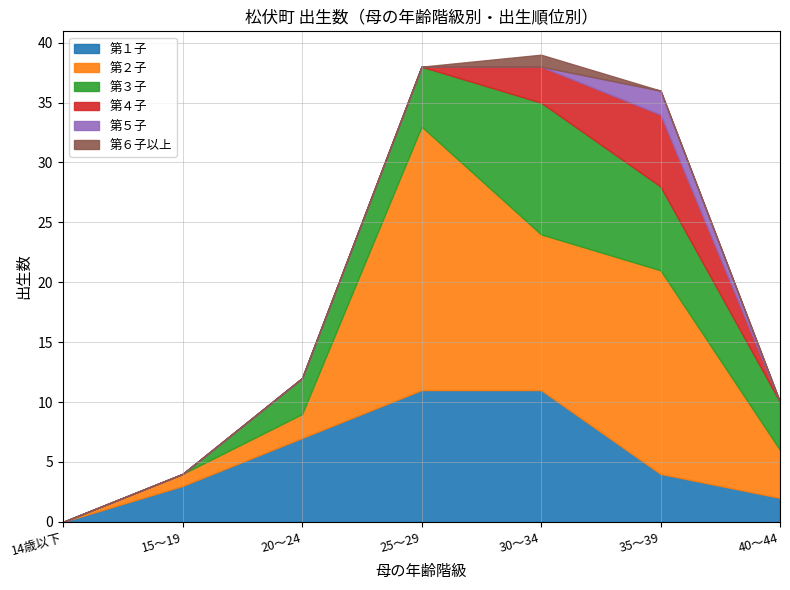

What are all the series names shown in the legend?

第１子, 第２子, 第３子, 第４子, 第５子, 第６子以上